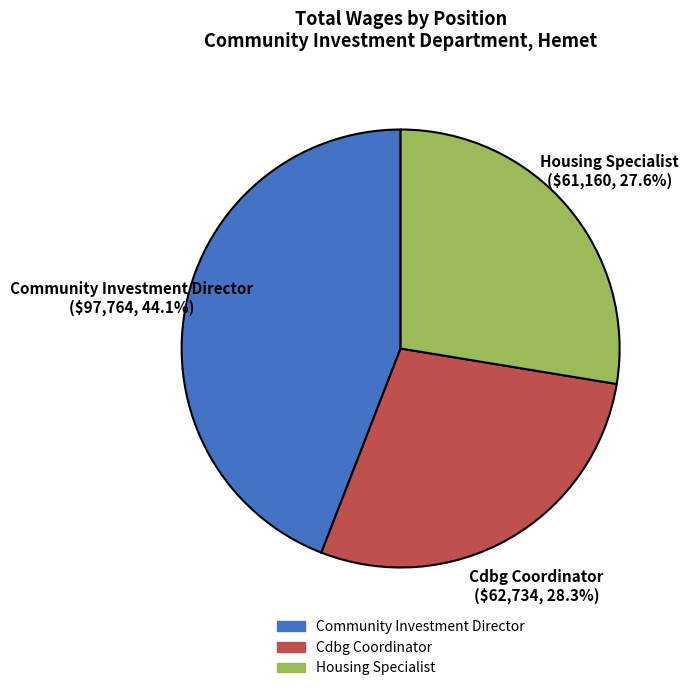

What is the ratio of the value at Housing Specialist to the value at Community Investment Director?

0.6